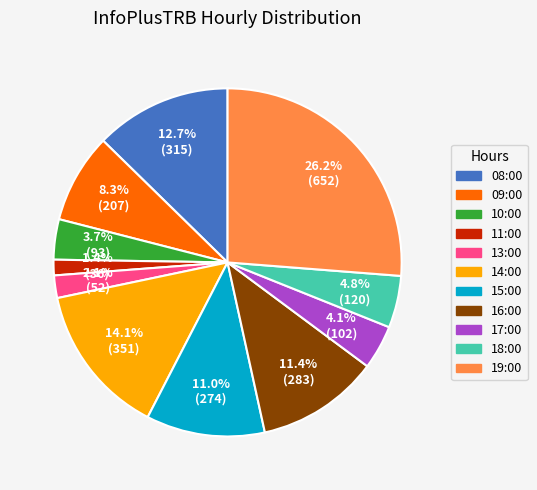

What portion of the pie excludes 11:00?

98.6%